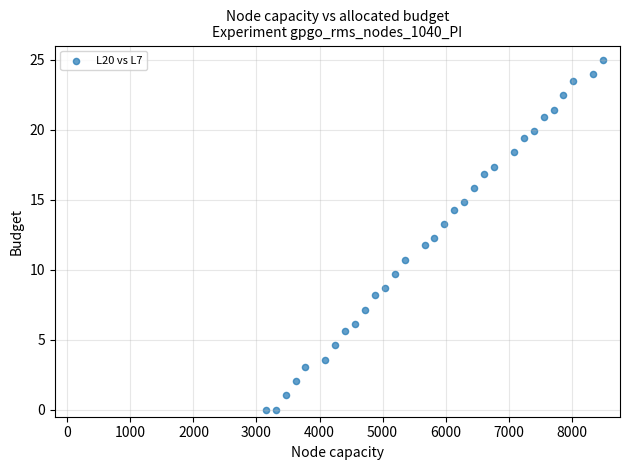

What is the range of X values (max minus min)?

5351.9